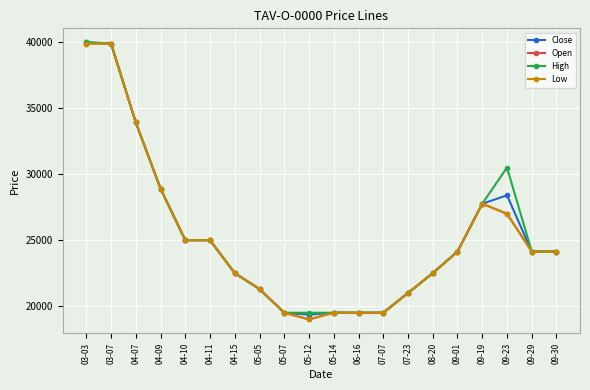

True or false: Low and Close cross at least once.

False